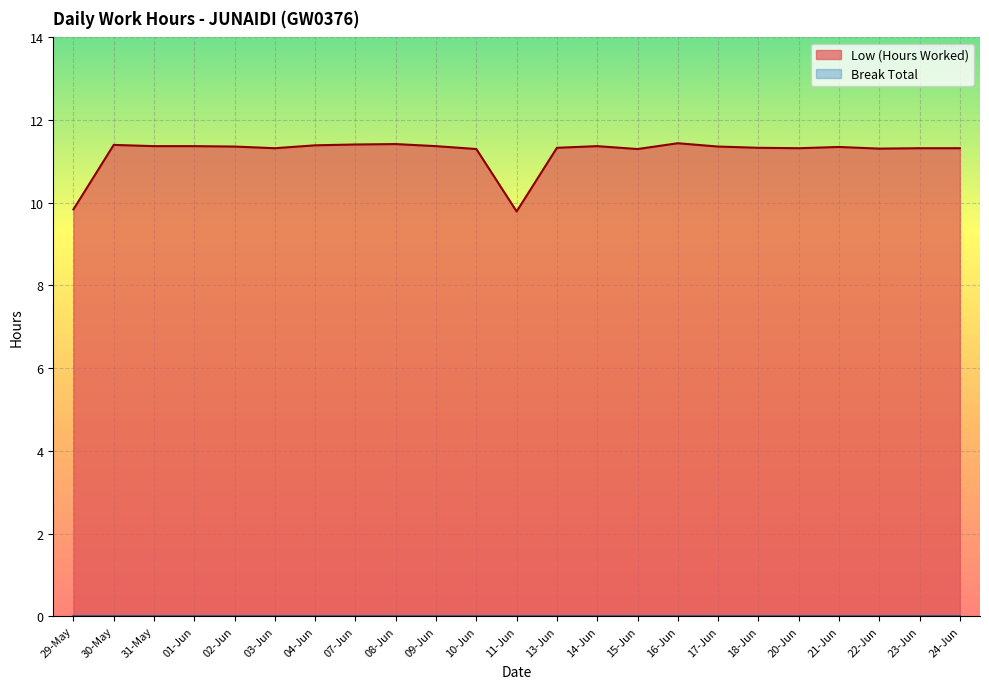

What is the sum of the values at 14-Jun and 23-Jun?

22.7